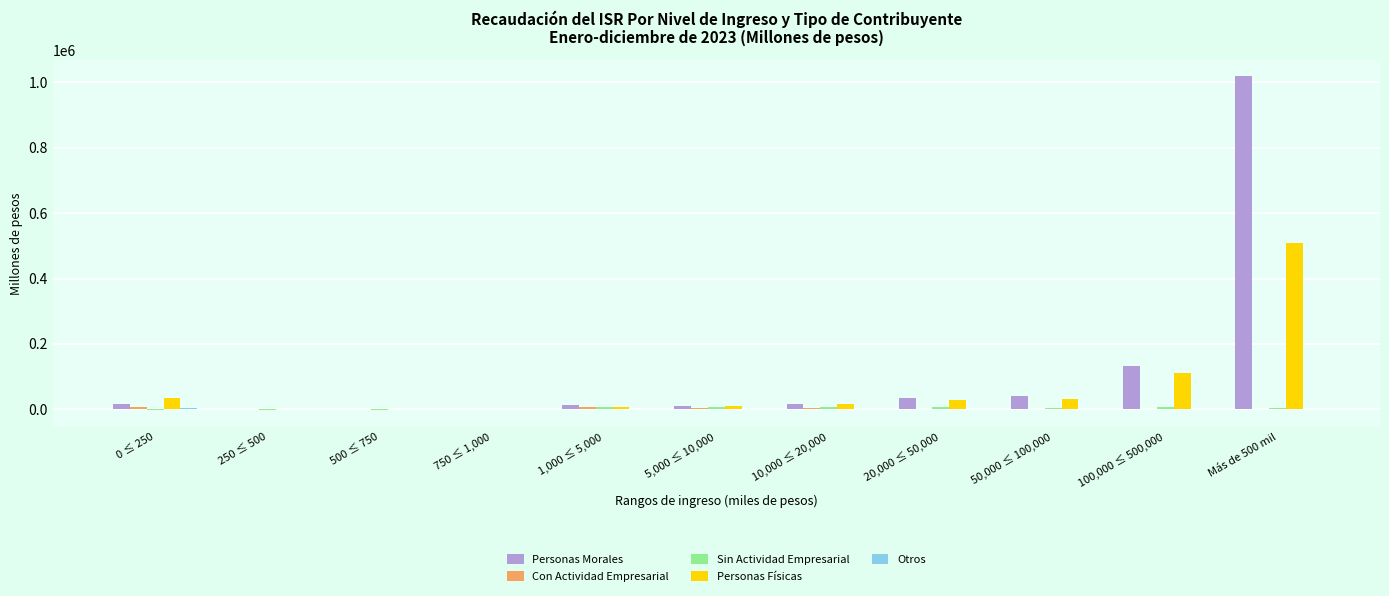

What is the sum of all Personas Físicas values?

749549.8